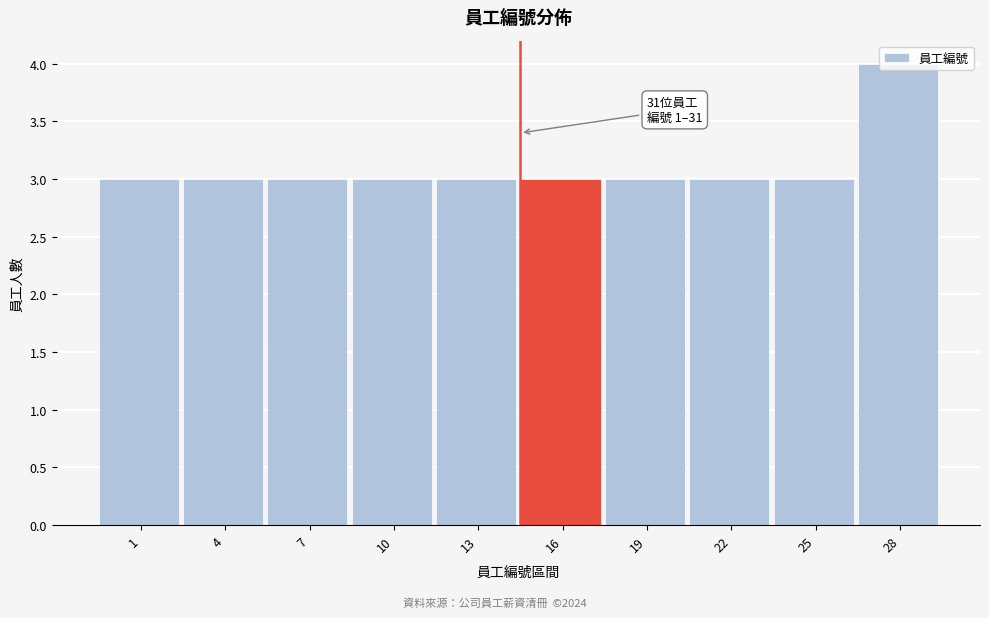

Approximately how many times larger is the value at 25 compared to 13?

1.0